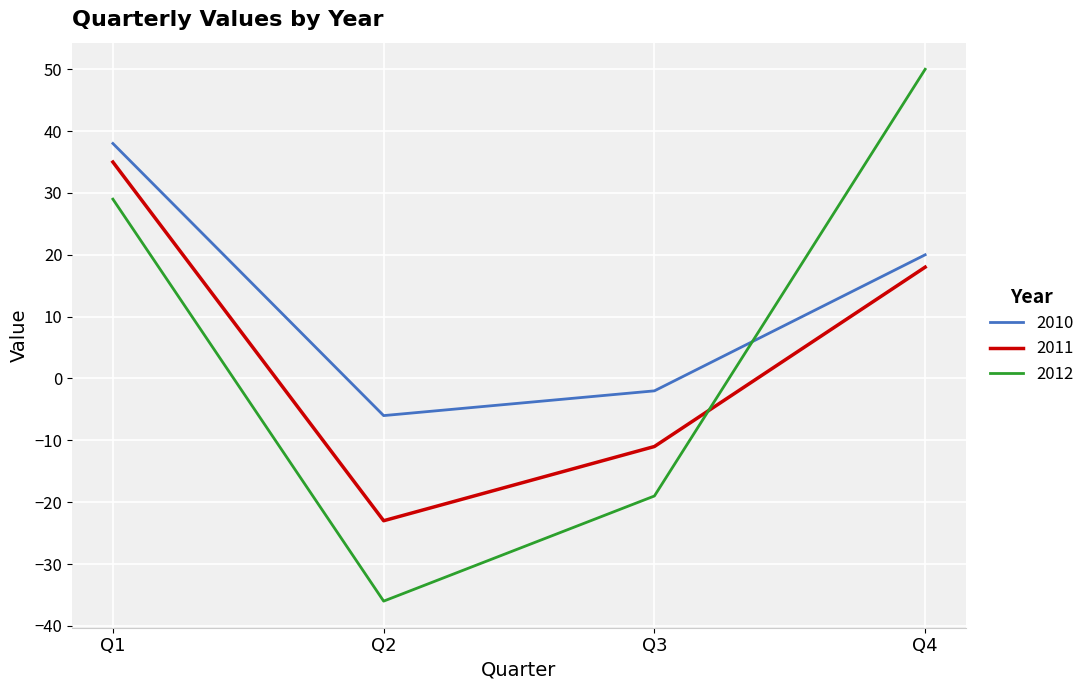

True or false: 2011 has more than 0 points higher than both neighbors.

False